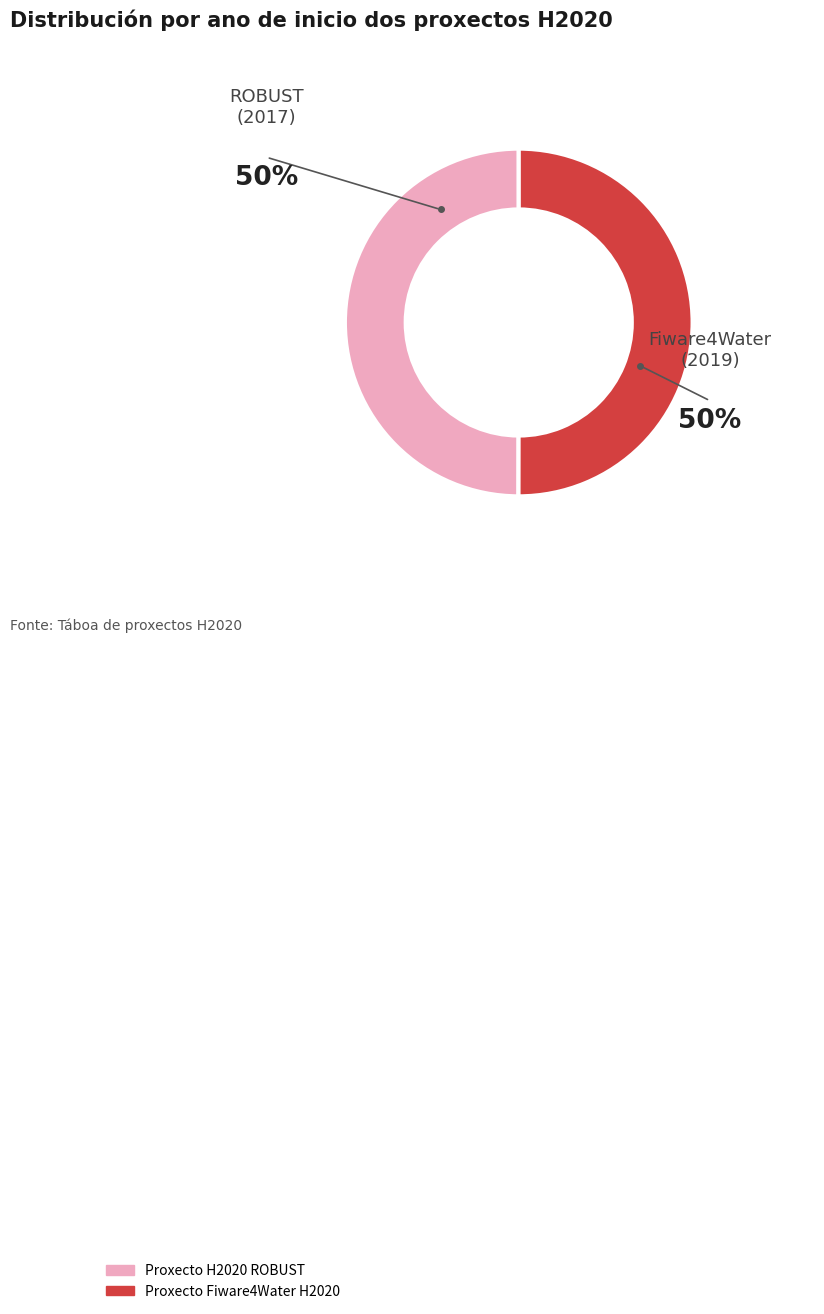

To the nearest percent, what is the combined percentage of Proxecto Fiware4Water H2020 and Proxecto H2020 ROBUST?

100%